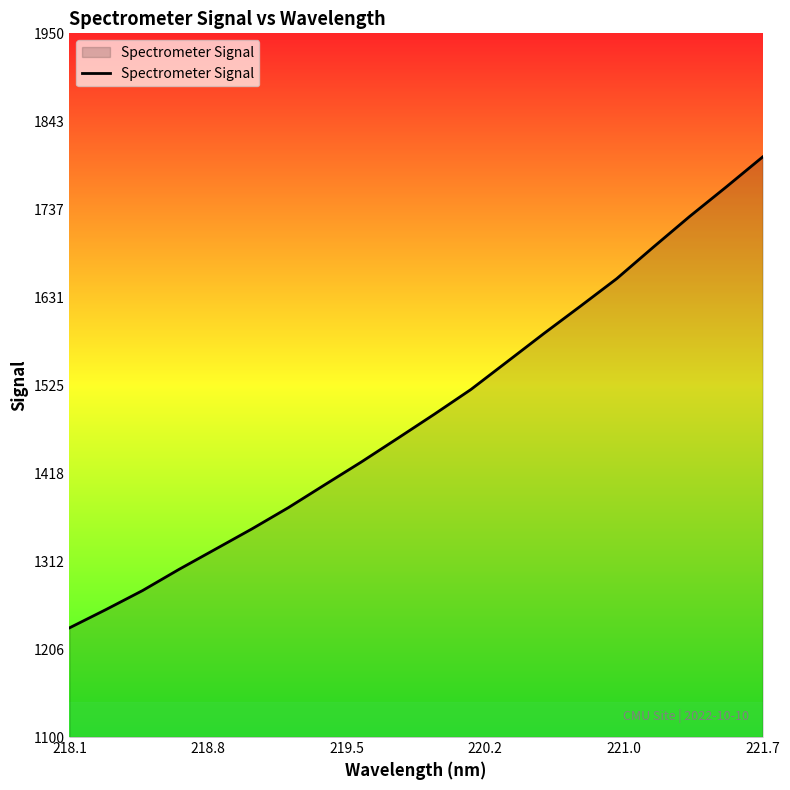

What is the greatest value displayed?

1800.7